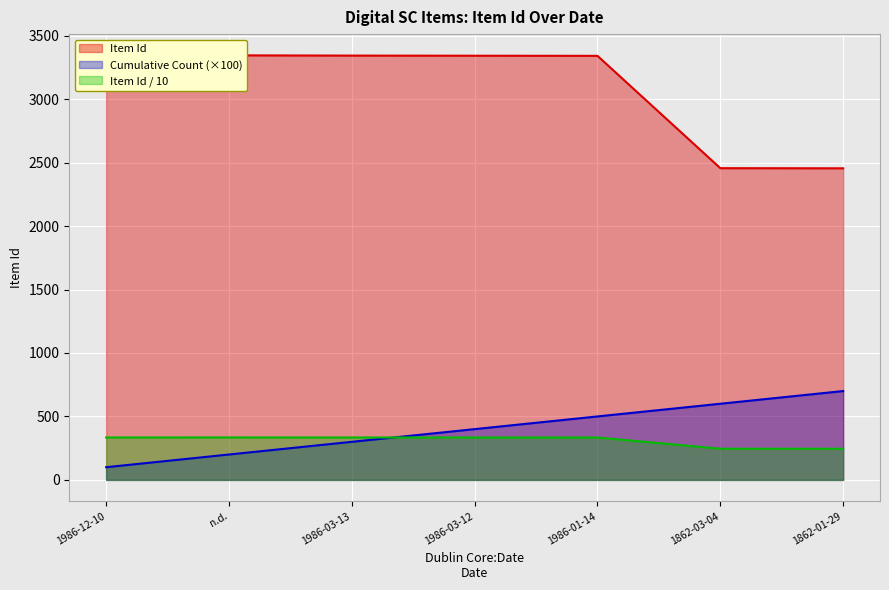

Reading right to left, what are all the values shown in this chart?

2455	2456	3341	3342	3343	3345	3344